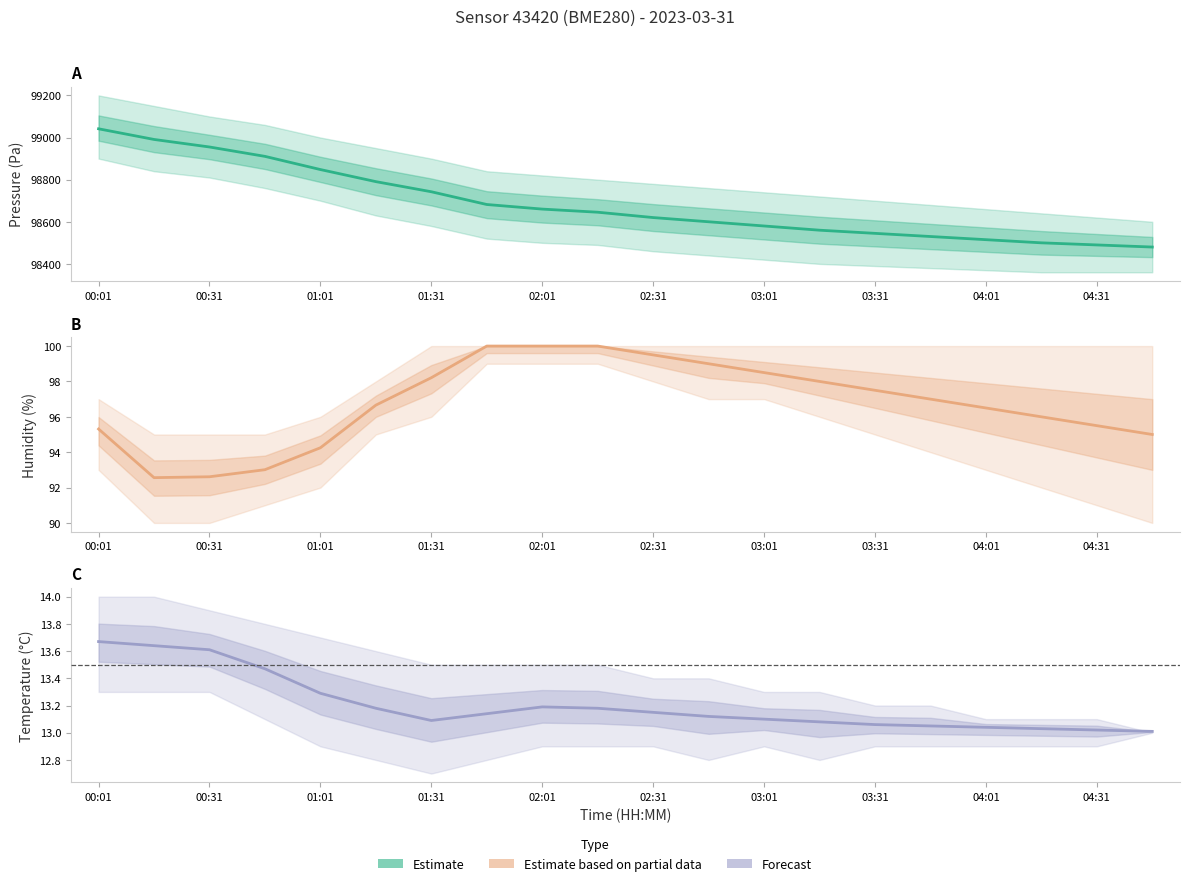

Reading right to left, what are all the values shown in this chart?

Estimate: 98480.0	98490.0	98500.0	98515.0	98530.0	98545.0	98560.0	98580.0	98600.0	98620.0	98645.4	98660.2	98682.0	98742.6	98790.6	98848.0	98910.6	98955.2	98990.9	99041.5
Estimate based on partial data: 95.0	95.5	96.0	96.5	97.0	97.5	98.0	98.5	99.0	99.5	100.0	100.0	100.0	98.2	96.7	94.2	93.0	92.6	92.6	95.3
Forecast: 13.0	13.0	13.0	13.0	13.1	13.1	13.1	13.1	13.1	13.2	13.2	13.2	13.1	13.1	13.2	13.3	13.5	13.6	13.6	13.7